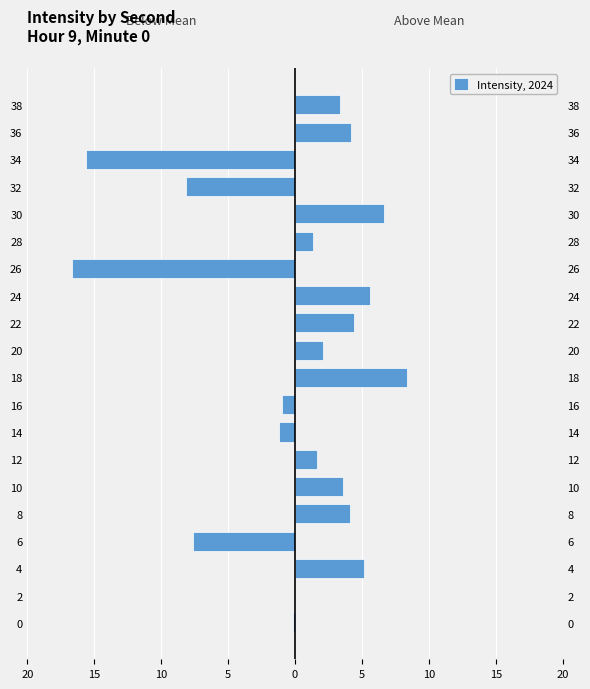

Does the chart contain stacked bars?

No